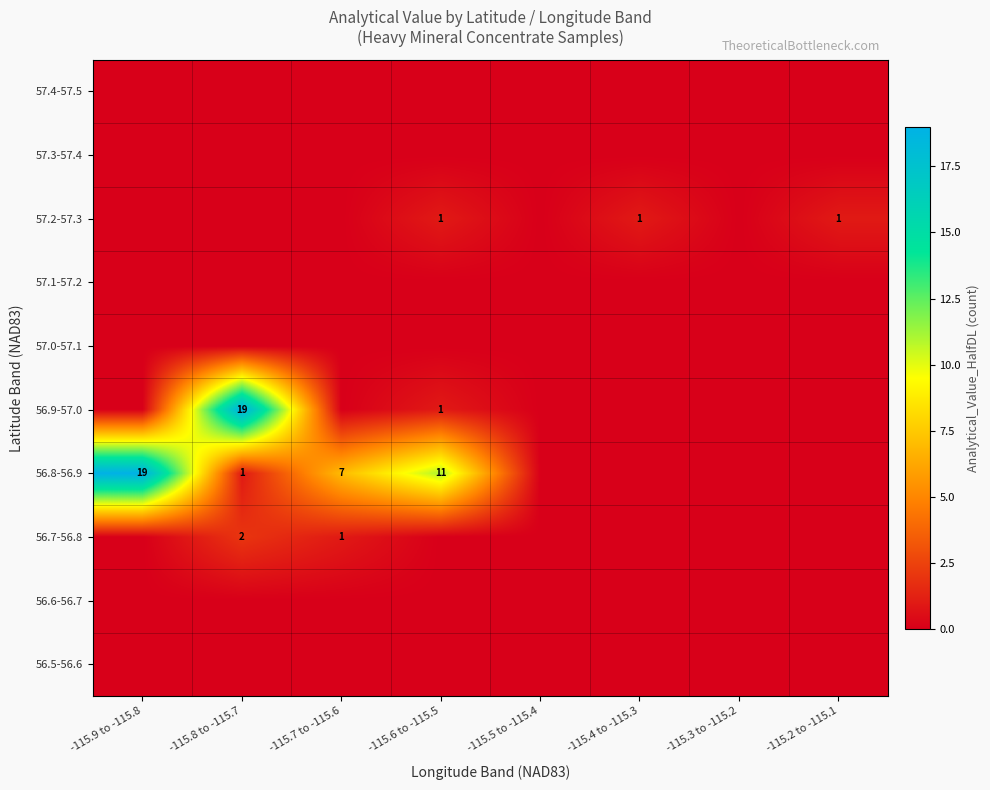

Is it true that 57.2-57.3 equals 1 at -115.2 to -115.1?

True